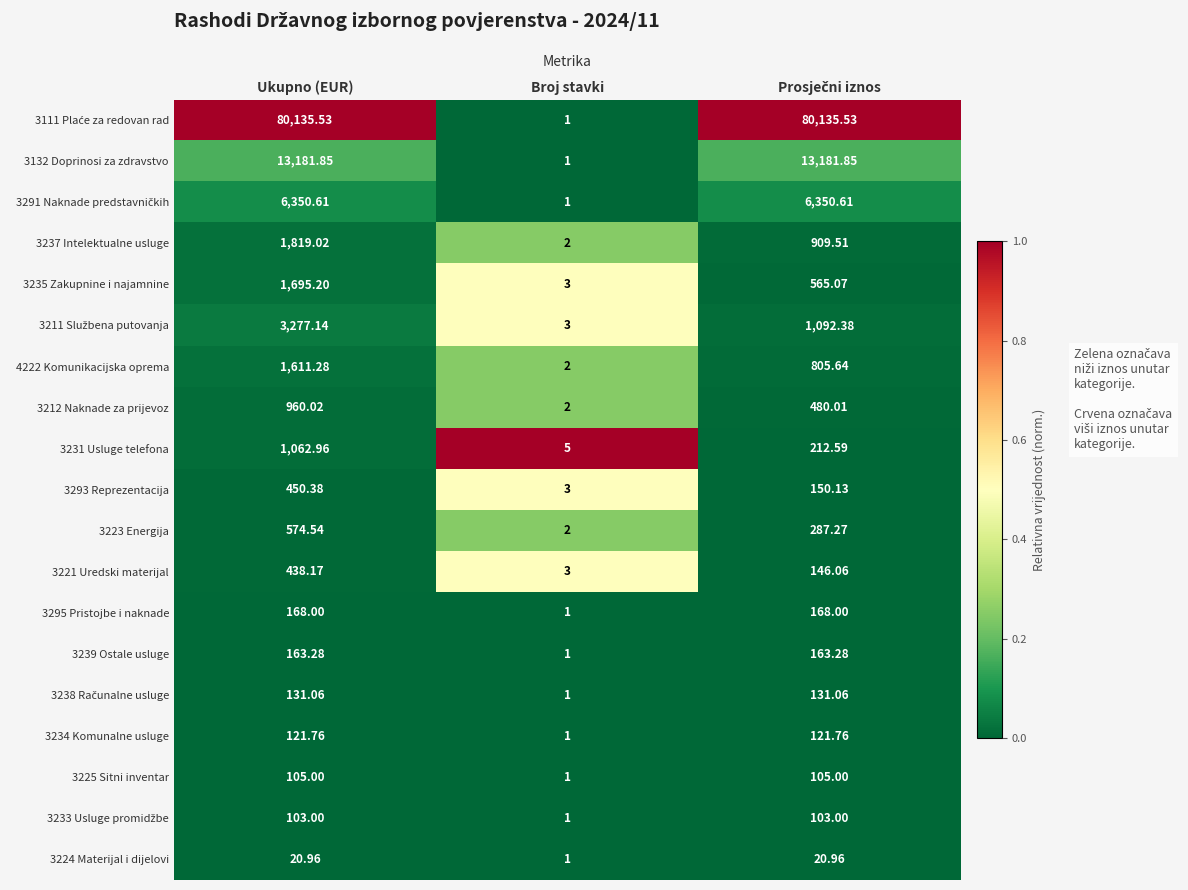

At which category is the sum across all series the highest?

Ukupno (EUR)